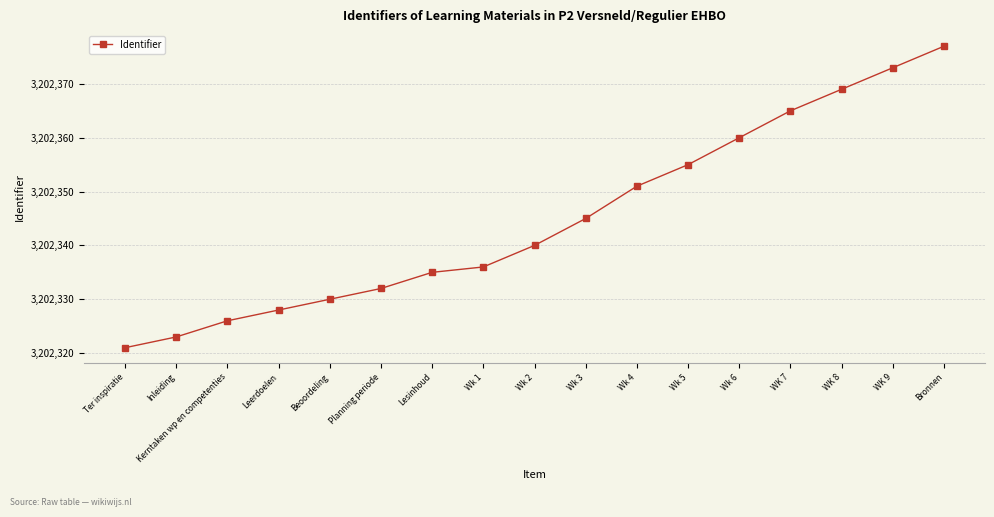

What is the average value?

3202345